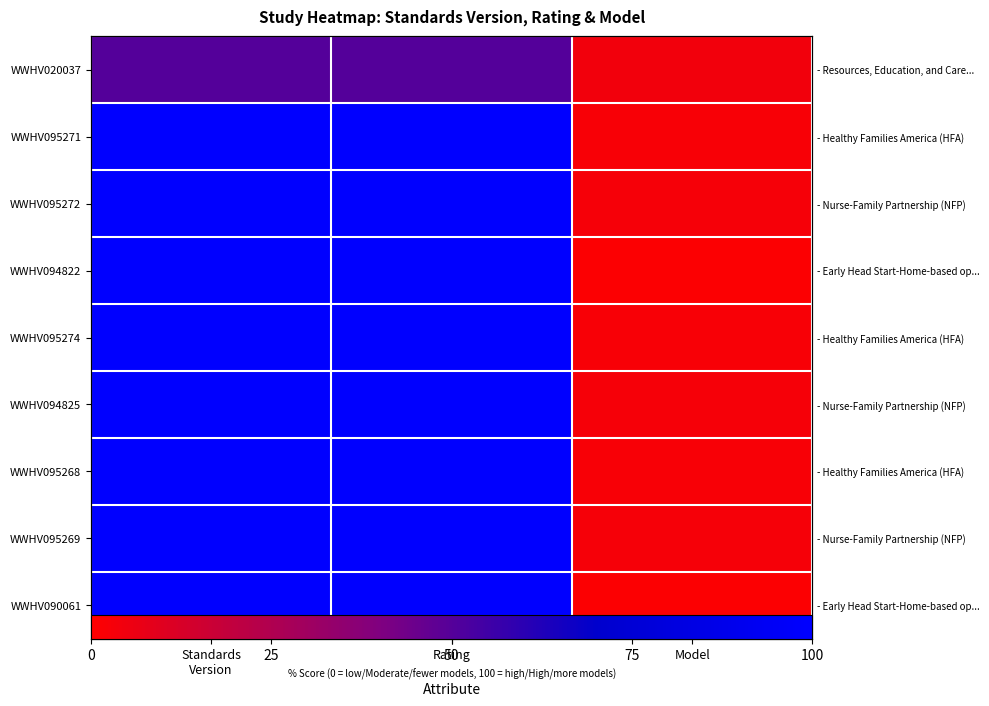

What is the difference between the highest and lowest values at Standards
Version?

50